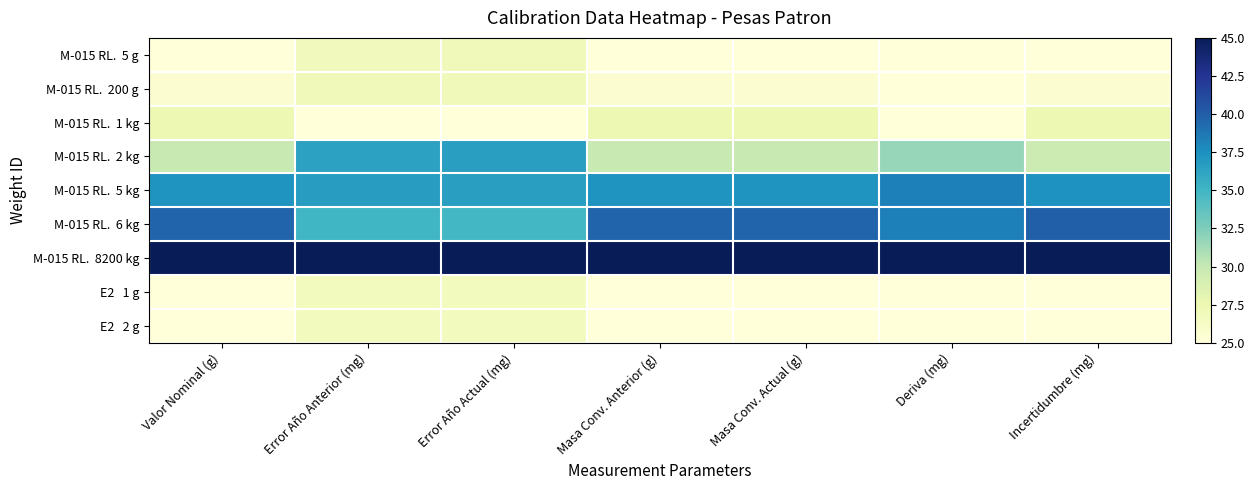

At how many categories does at least one series exceed 31?

7